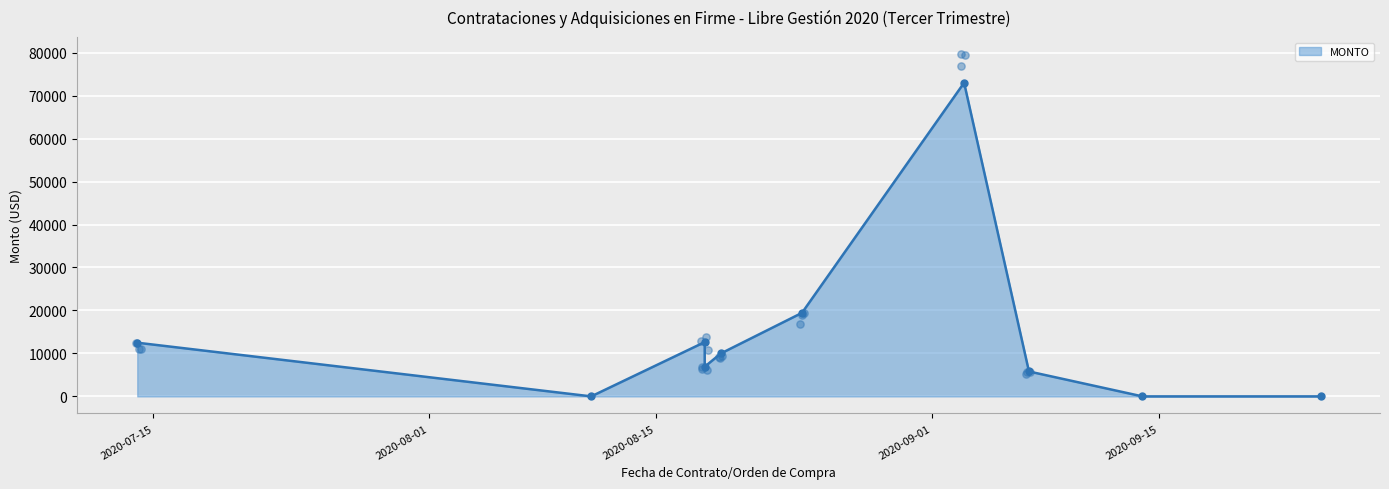

Which has a higher value, 2020-07-14 or 2020-08-19?

2020-07-14